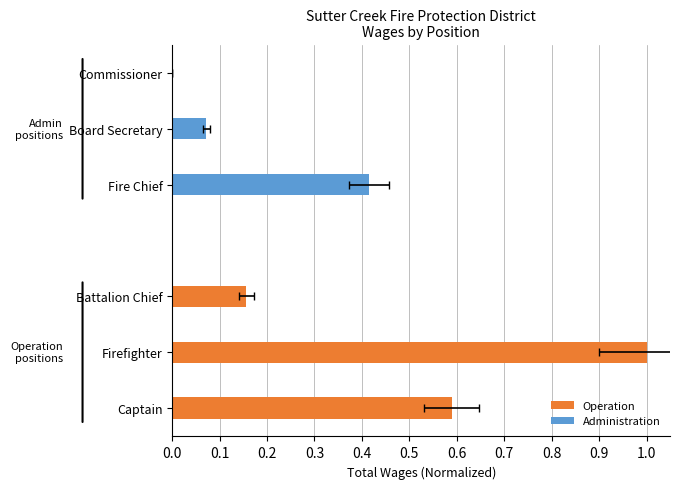

Rank the series at 0.2 from highest to lowest value.

Operation, Administration